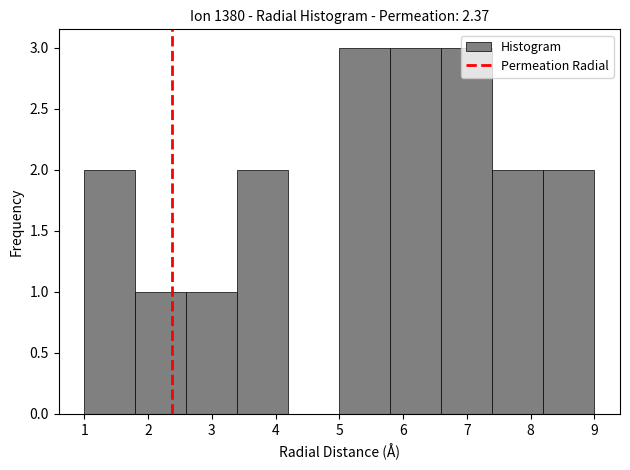

Reading left to right, transcribe this chart: for each bar, give the range it covers on the x-axis and its height. The values are not printed on the chart, so give them approximately, as read against the axis.

1.0 to 1.8: 2
1.8 to 2.6: 1
2.6 to 3.4: 1
3.4 to 4.2: 2
4.2 to 5.0: 0
5.0 to 5.8: 3
5.8 to 6.6: 3
6.6 to 7.4: 3
7.4 to 8.2: 2
8.2 to 9.0: 2